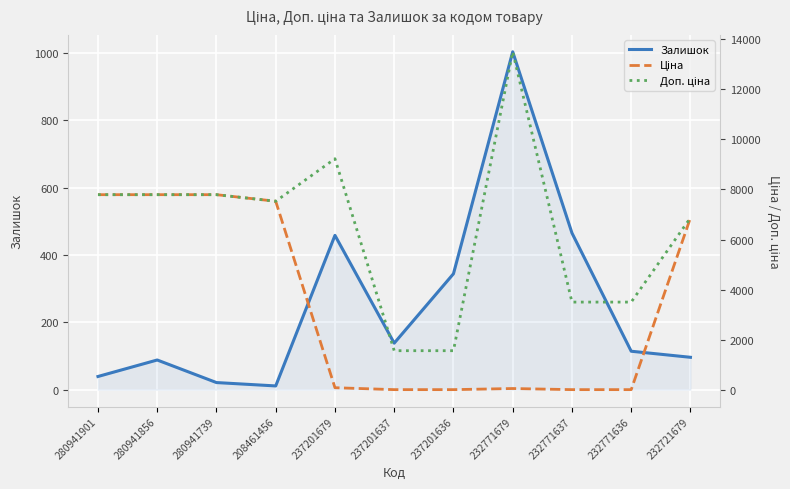

Reading left to right, list all the values displayed in this chart.

Залишок: 280941901=39.0	280941856=88.0	280941739=21.0	208461456=11.0	237201679=458.0	237201637=138.0	237201636=344.0	232771679=1003.0	232771637=465.0	232771636=114.0	232721679=96.0
Ціна: 280941901=7792.9	280941856=7792.9	280941739=7792.9	208461456=7530.7	237201679=92.3	237201637=15.7	237201636=15.7	232771679=60.0	232771637=15.6	232771636=15.6	232721679=6869.4
Доп. ціна: 280941901=7792.9	280941856=7792.9	280941739=7792.9	208461456=7530.7	237201679=9227.0	237201637=1569.0	237201636=1569.0	232771679=13493.2	232771637=3508.0	232771636=3508.0	232721679=6869.4